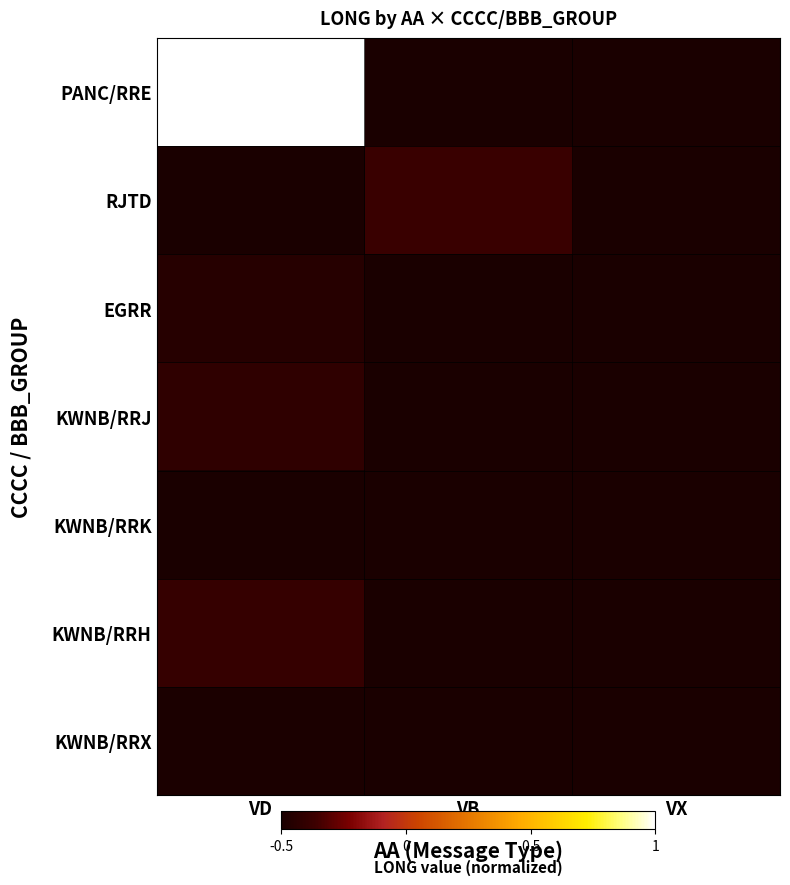

List the labels in order of KWNB/RRH value, smallest first.

VD, VB, VX